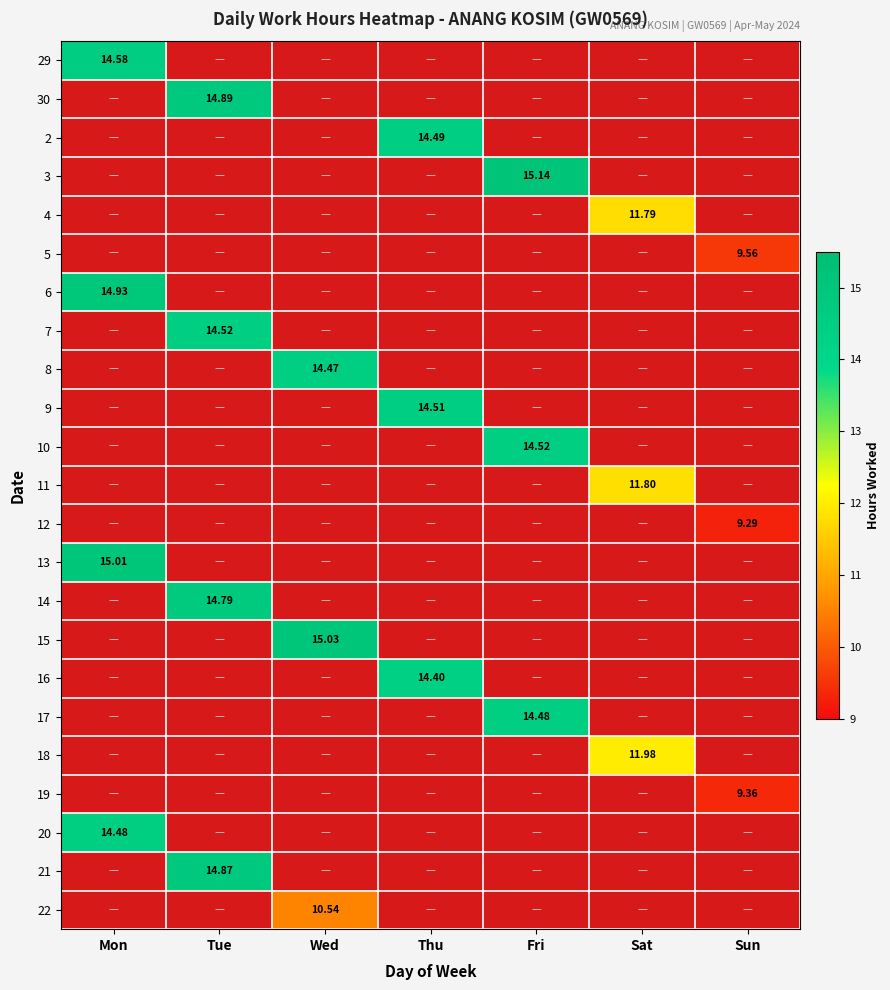

Between Sun and Tue, which is larger?

Tue